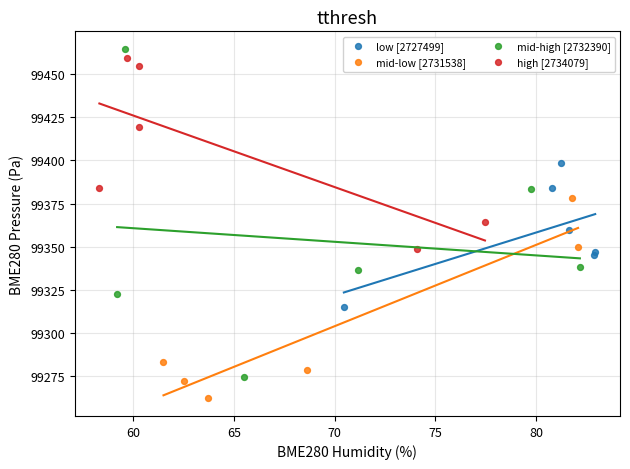

Which series has the widest spread of Y values?

mid-high [2732390]